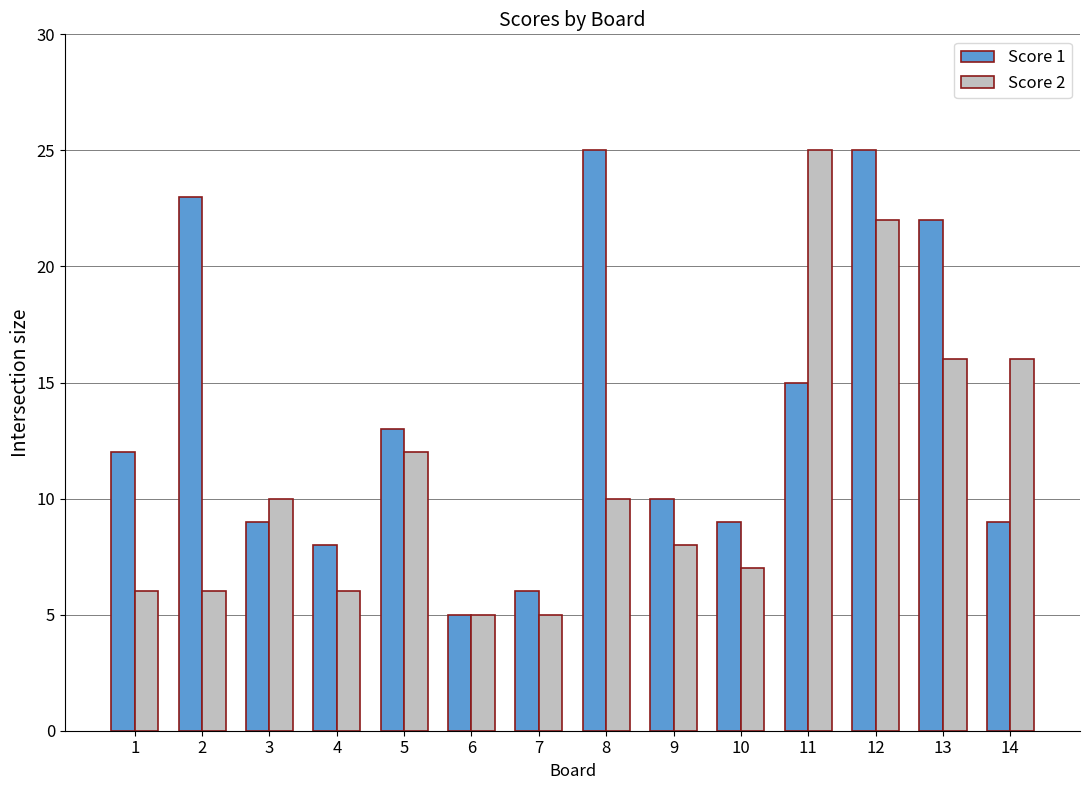

Which series has the largest total across all categories?

Score 1